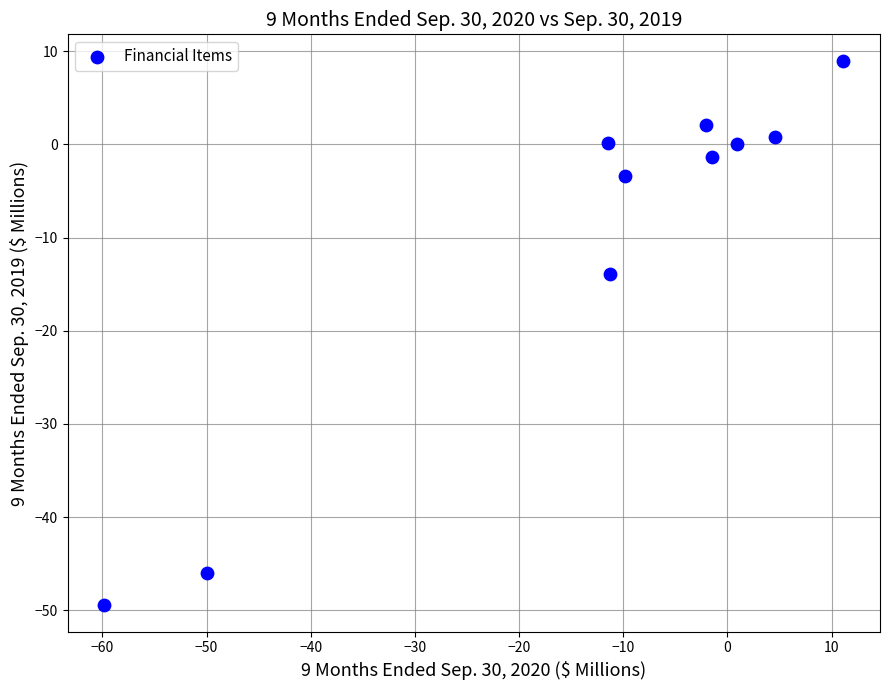

What is the range of X values (max minus min)?

70.9